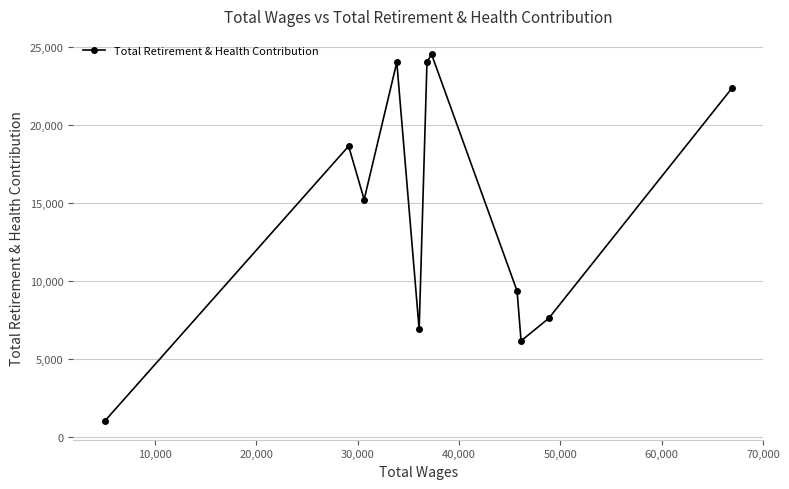

What is the average value?

14527